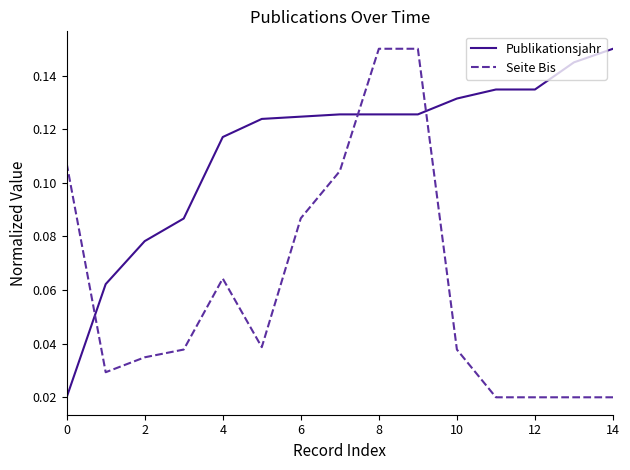

Which series has the largest total across all categories?

Publikationsjahr